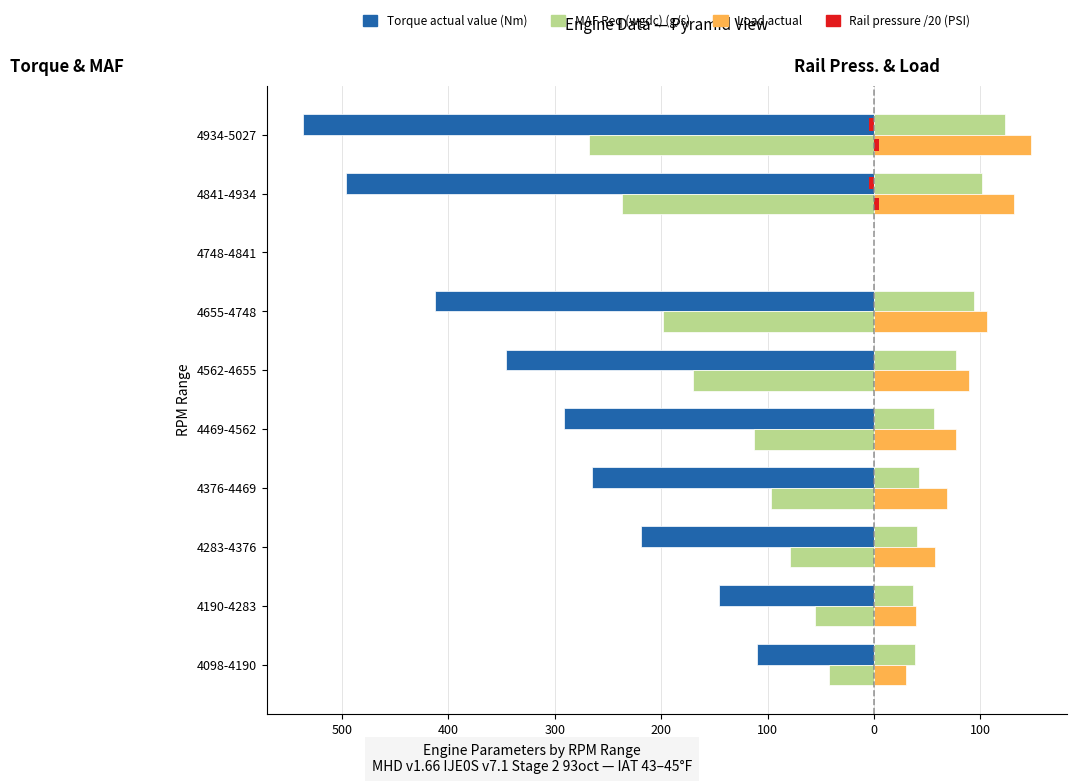

What is the minimum value shown in the chart?

-536.3